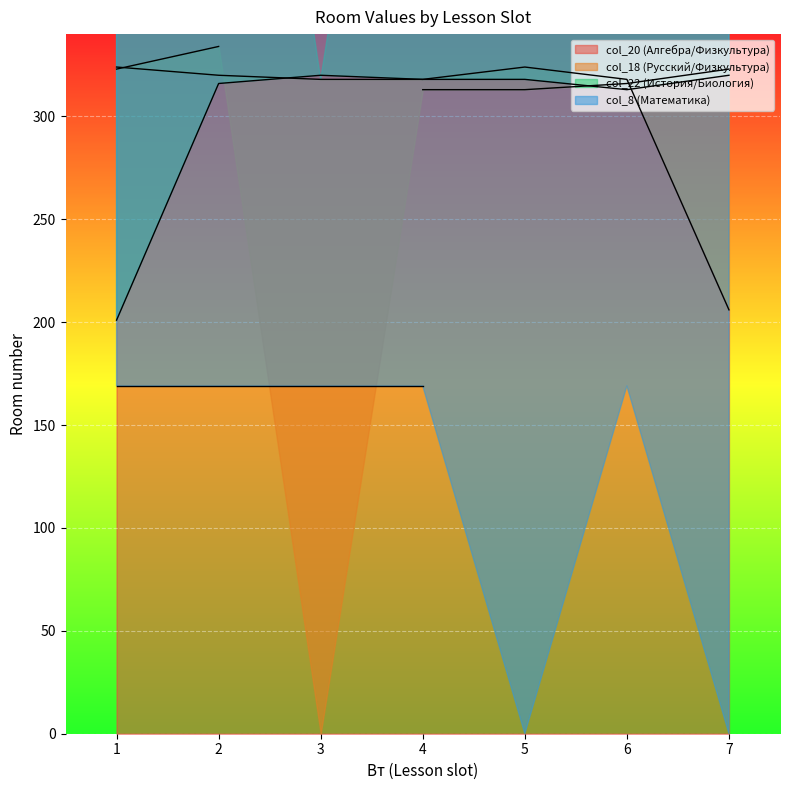

True or false: col_22 and col_20 cross at least once.

True